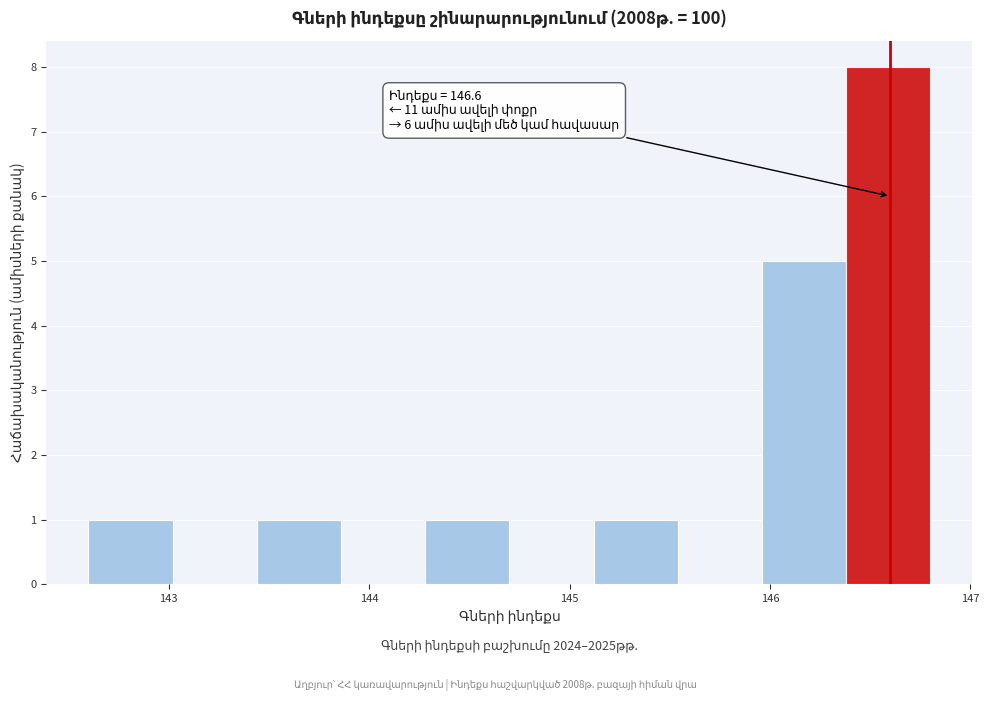

Which range on the x-axis has the tallest bar?

146.38 to 146.80